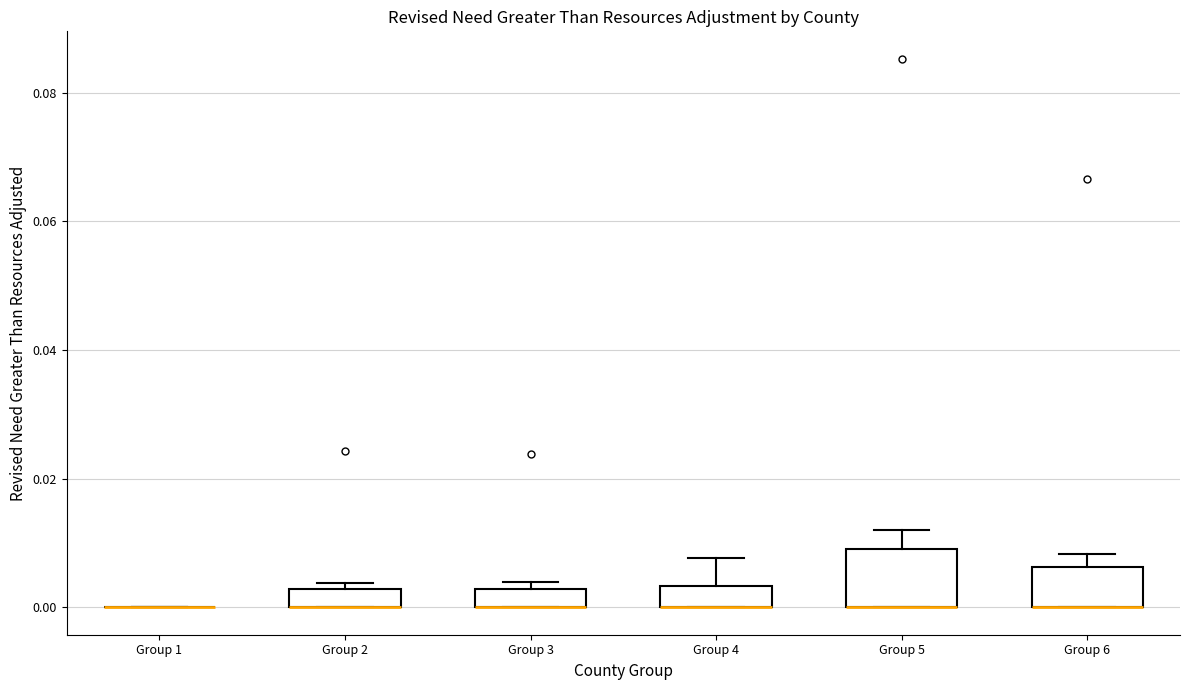

Where is the lower edge of the box for Group 5 on the y-axis? The values are not printed on the chart, so give them approximately, as read against the axis.

0.000